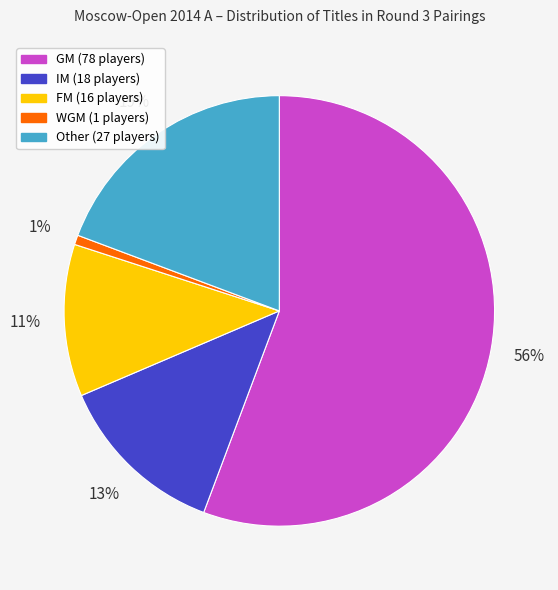

Count the number of slices in the pie.

5